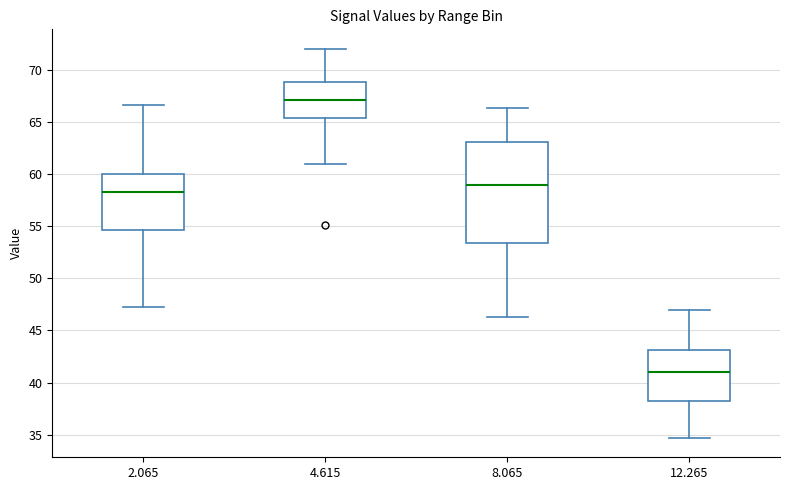

Where is the upper edge of the box at x = 12.265 on the y-axis? The values are not printed on the chart, so give them approximately, as read against the axis.

43.0